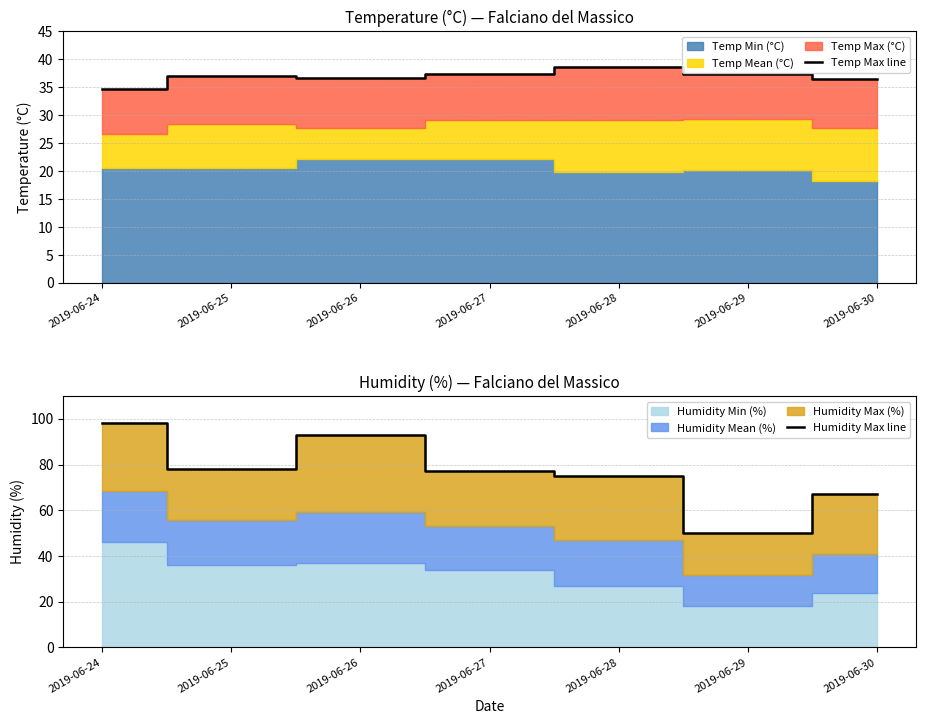

True or false: Temp Max line has a value of 36.5 at 2019-06-30.

True